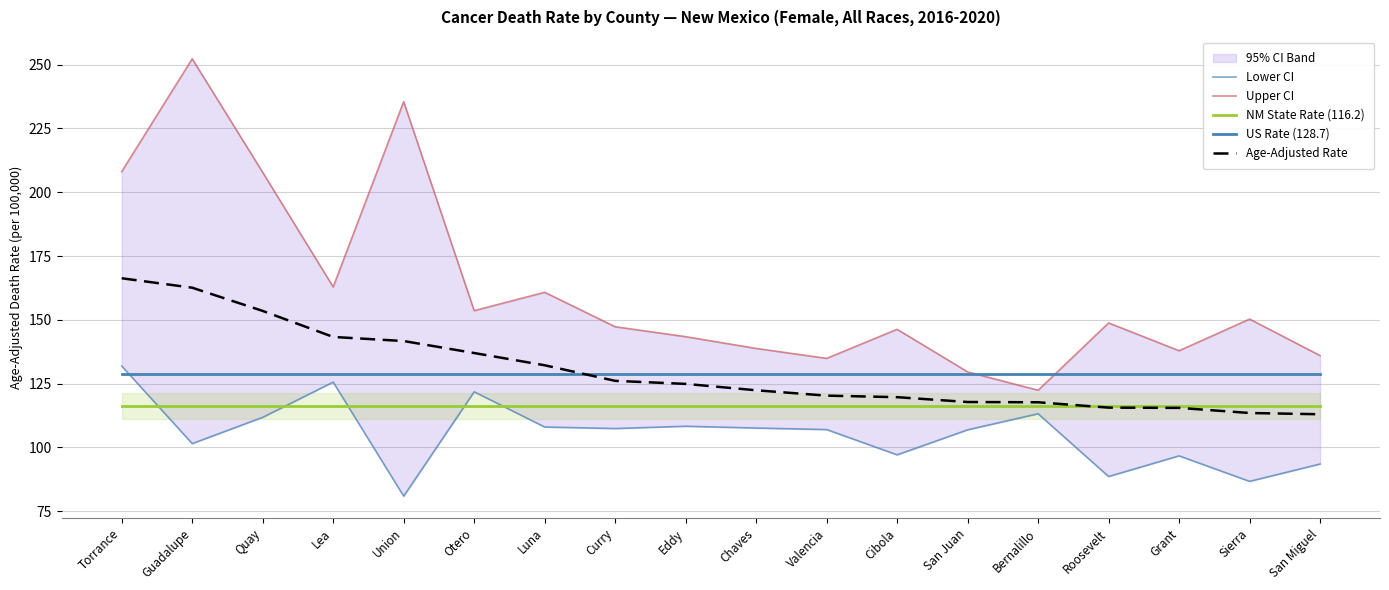

Reading right to left, transcribe all the data shown in this chart.

Lower CI: San Miguel=93.5	Sierra=86.7	Grant=96.7	Roosevelt=88.6	Bernalillo=113.2	San Juan=106.9	Cibola=97.1	Valencia=107.0	Chaves=107.6	Eddy=108.3	Curry=107.4	Luna=108.0	Otero=121.8	Union=80.9	Lea=125.6	Quay=111.8	Guadalupe=101.5	Torrance=131.9
Upper CI: San Miguel=136.0	Sierra=150.3	Grant=137.9	Roosevelt=148.8	Bernalillo=122.4	San Juan=129.6	Cibola=146.3	Valencia=134.9	Chaves=138.8	Eddy=143.4	Curry=147.3	Luna=160.8	Otero=153.6	Union=235.5	Lea=162.9	Quay=207.8	Guadalupe=252.3	Torrance=208.1
NM State Rate (116.2): San Miguel=116.2	Sierra=116.2	Grant=116.2	Roosevelt=116.2	Bernalillo=116.2	San Juan=116.2	Cibola=116.2	Valencia=116.2	Chaves=116.2	Eddy=116.2	Curry=116.2	Luna=116.2	Otero=116.2	Union=116.2	Lea=116.2	Quay=116.2	Guadalupe=116.2	Torrance=116.2
US Rate (128.7): San Miguel=128.7	Sierra=128.7	Grant=128.7	Roosevelt=128.7	Bernalillo=128.7	San Juan=128.7	Cibola=128.7	Valencia=128.7	Chaves=128.7	Eddy=128.7	Curry=128.7	Luna=128.7	Otero=128.7	Union=128.7	Lea=128.7	Quay=128.7	Guadalupe=128.7	Torrance=128.7
Age-Adjusted Rate: San Miguel=113.0	Sierra=113.5	Grant=115.5	Roosevelt=115.6	Bernalillo=117.7	San Juan=117.8	Cibola=119.7	Valencia=120.3	Chaves=122.4	Eddy=124.9	Curry=126.1	Luna=132.2	Otero=137.0	Union=141.7	Lea=143.3	Quay=153.5	Guadalupe=162.6	Torrance=166.3